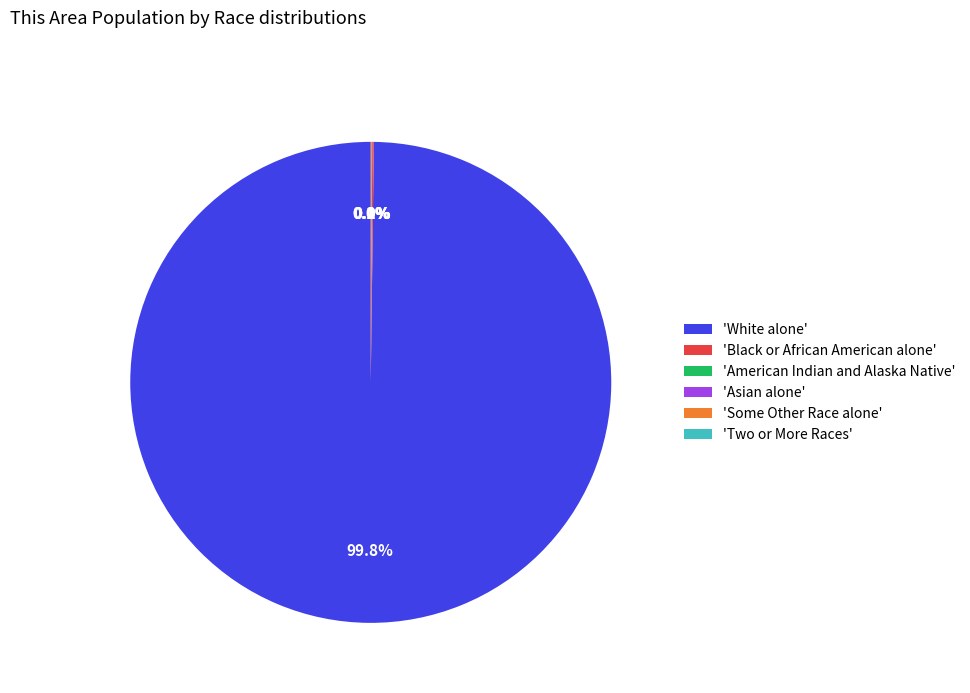

Does 'White alone' account for over 50% of the chart?

Yes